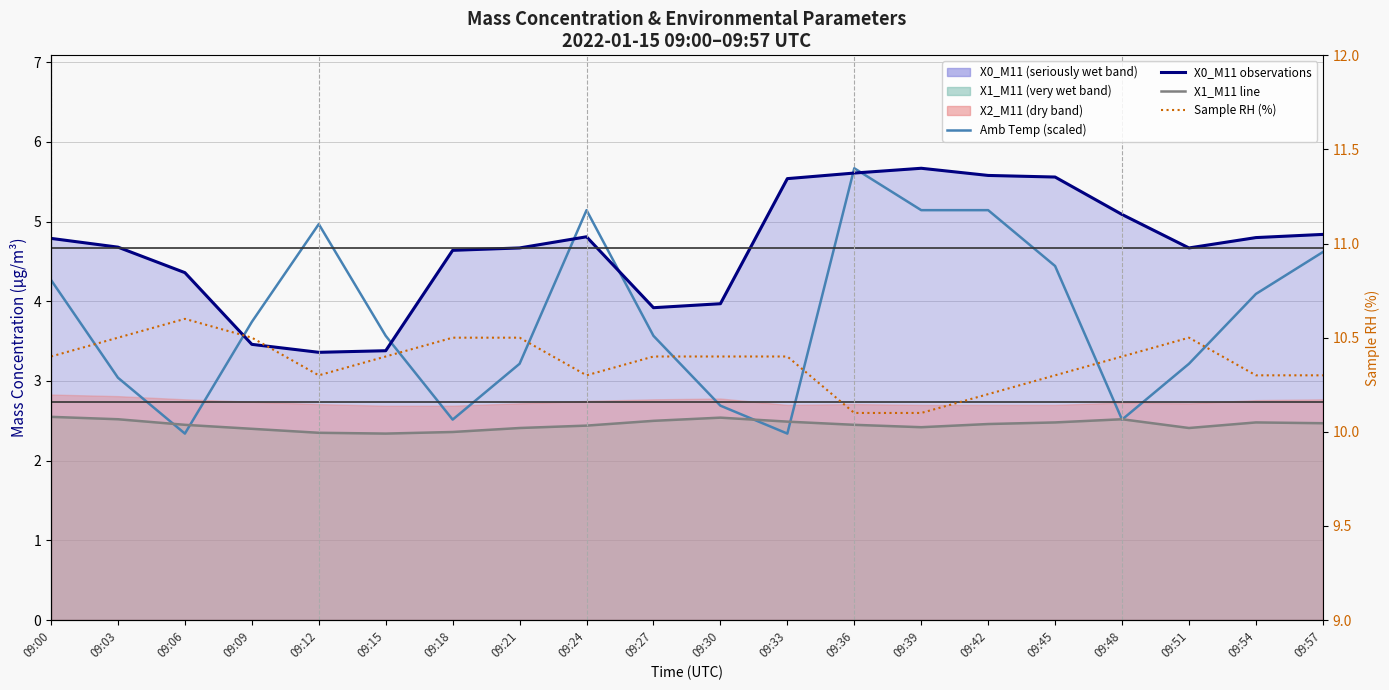

Rank the series at 09:30 from highest to lowest value.

U1_M11 Sample RH (%), X0_M11 observations (μg/m³), T2_M11 Amb Temp (°C, scaled), X1_M11 (μg/m³)